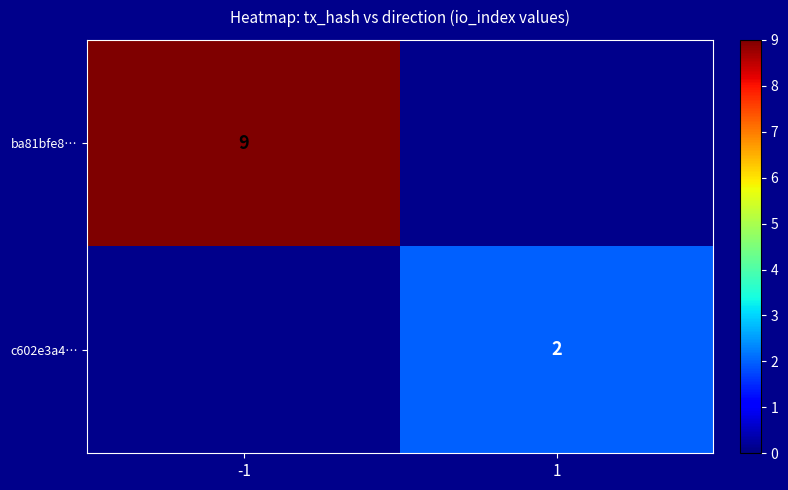

Is it true that ba81bfe8… equals 9 at -1?

True